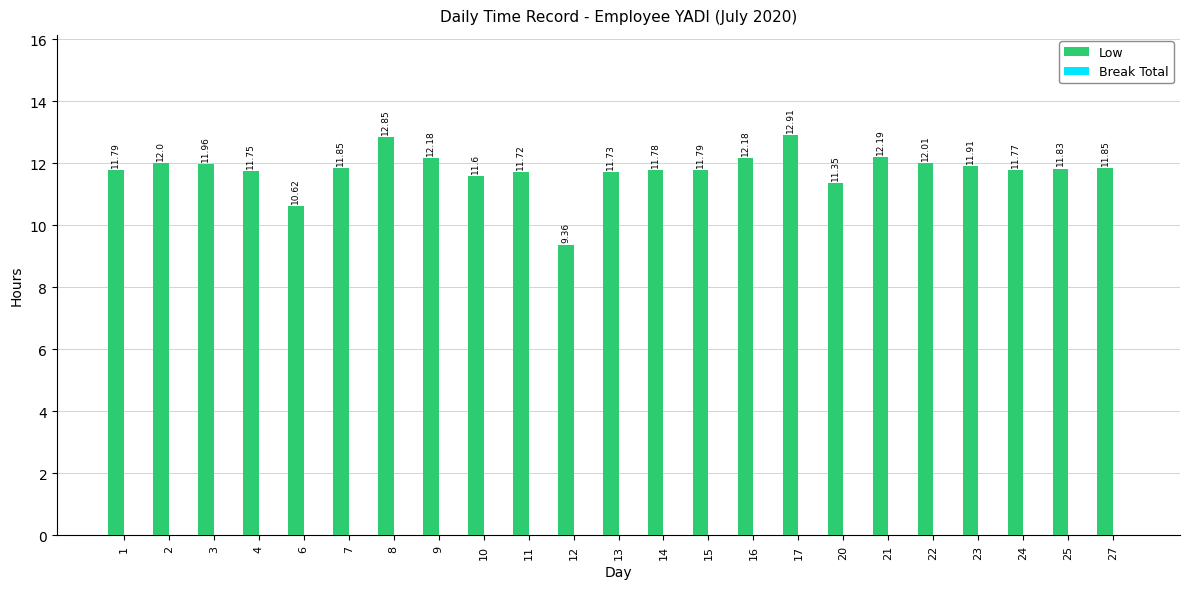

What is the sum of the values at 9 and 7?

24.0